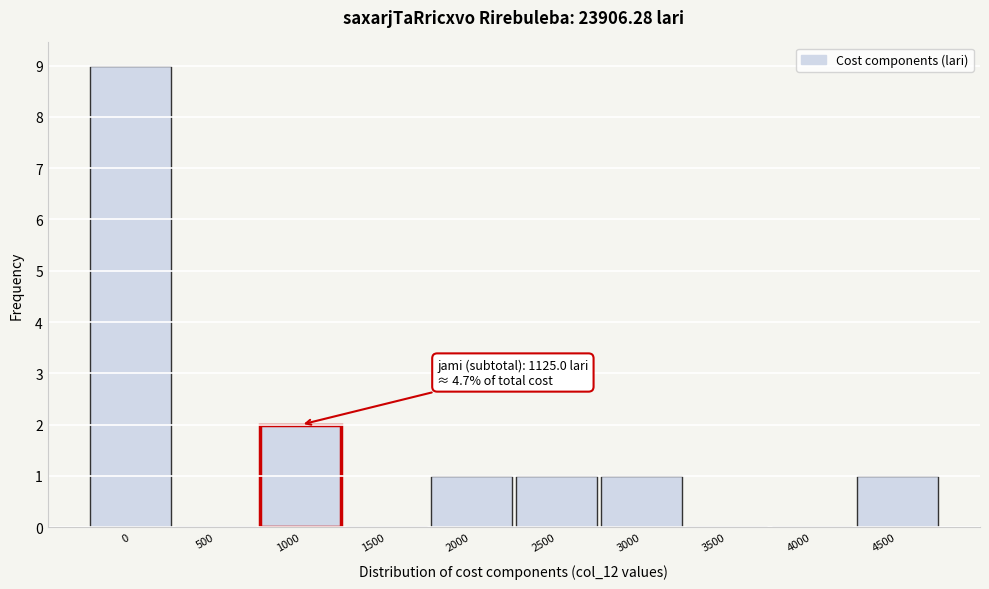

Reading left to right, extract all data points from this chart.

0=9	500=0	1000=2	1500=0	2000=1	2500=1	3000=1	3500=0	4000=0	4500=1